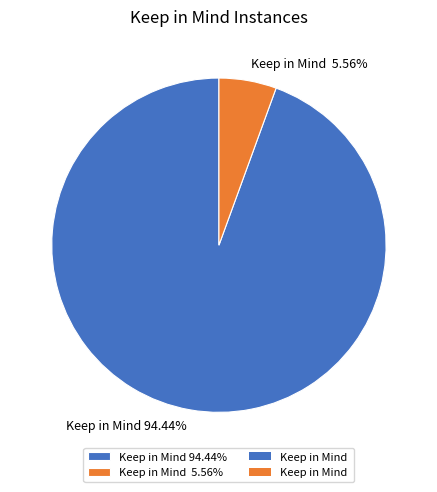

Does any single category account for the majority?

Yes